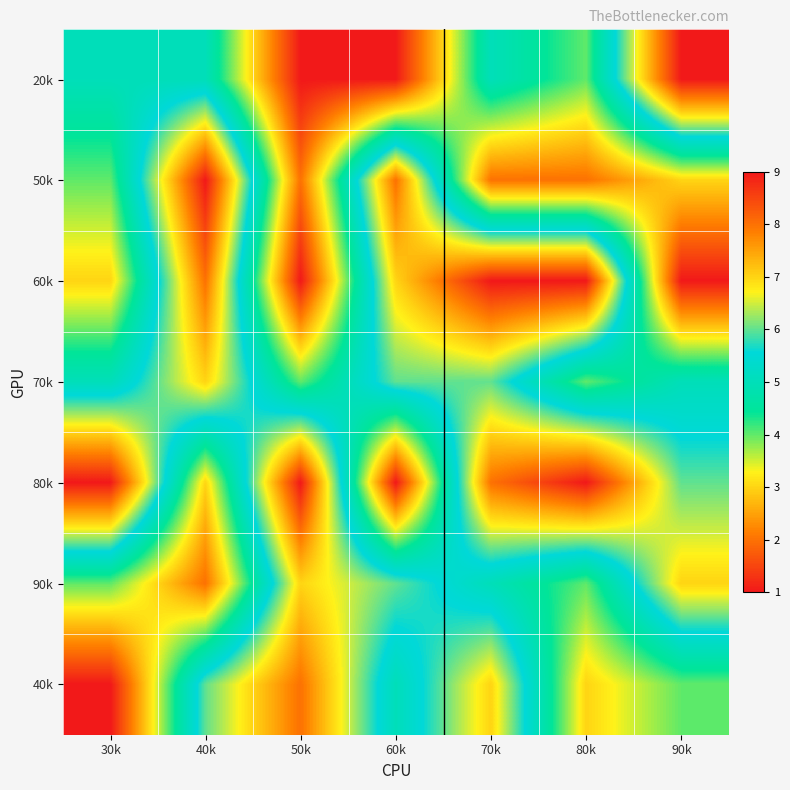

Reading right to left, what are all the values shown in this chart?

20k: 90k=9	80k=4	70k=5	60k=1	50k=1	40k=5	30k=5
50k: 90k=3	80k=2	70k=2	60k=8	50k=2	40k=9	30k=4
60k: 90k=1	80k=9	70k=9	60k=7	50k=1	40k=8	30k=3
70k: 90k=5	80k=4	70k=6	60k=6	50k=4	40k=7	30k=5
80k: 90k=6	80k=9	70k=8	60k=1	50k=9	40k=3	30k=9
90k: 90k=7	80k=4	70k=5	60k=6	50k=7	40k=2	30k=4
40k: 90k=4	80k=3	70k=7	60k=5	50k=8	40k=6	30k=1